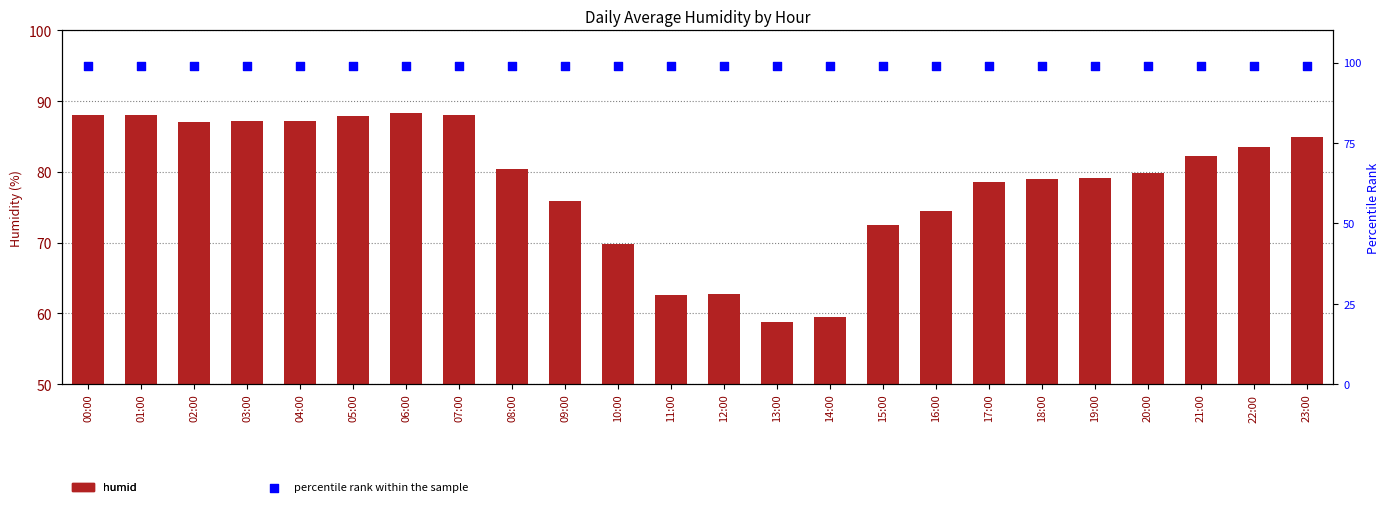

Is the value of percentile rank within the sample at 10:00 greater than the value of humid at 01:00?

Yes